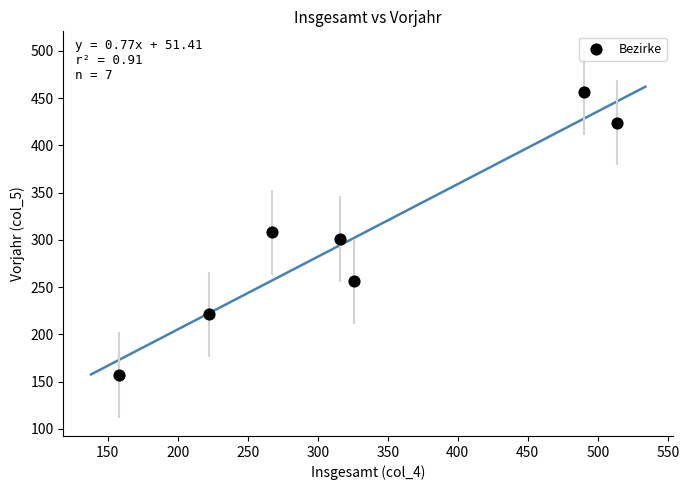

What is the average X value?

328